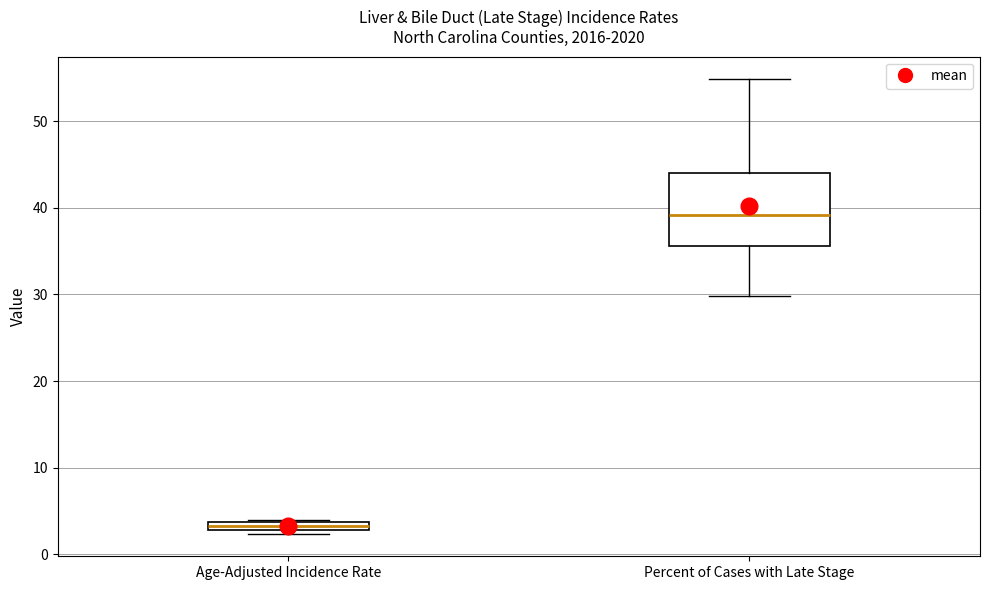

Where is the upper edge of the box for Percent of Cases with Late Stage on the y-axis? The values are not printed on the chart, so give them approximately, as read against the axis.

44